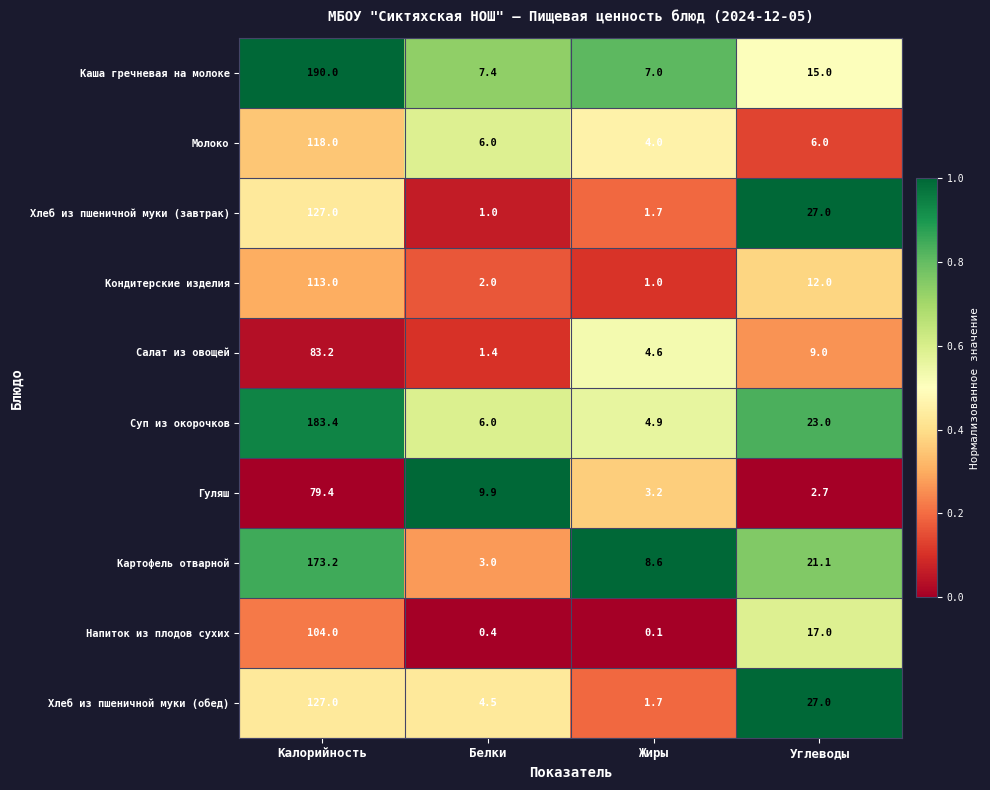

What is the spread (max minus min) of values at Углеводы?

24.3